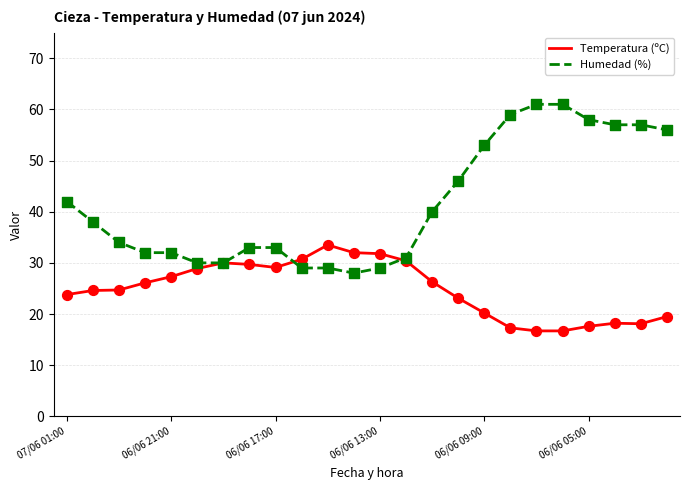

At how many categories does at least one series exceed 49?

8